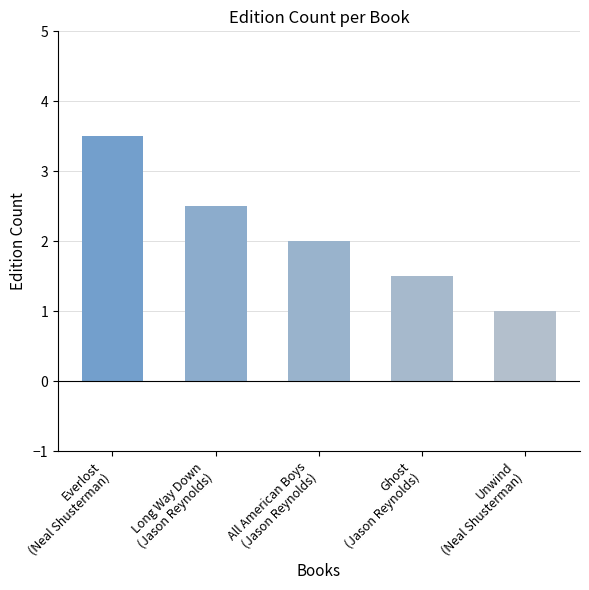

What is the value of the 3rd bar from the left?

2.0